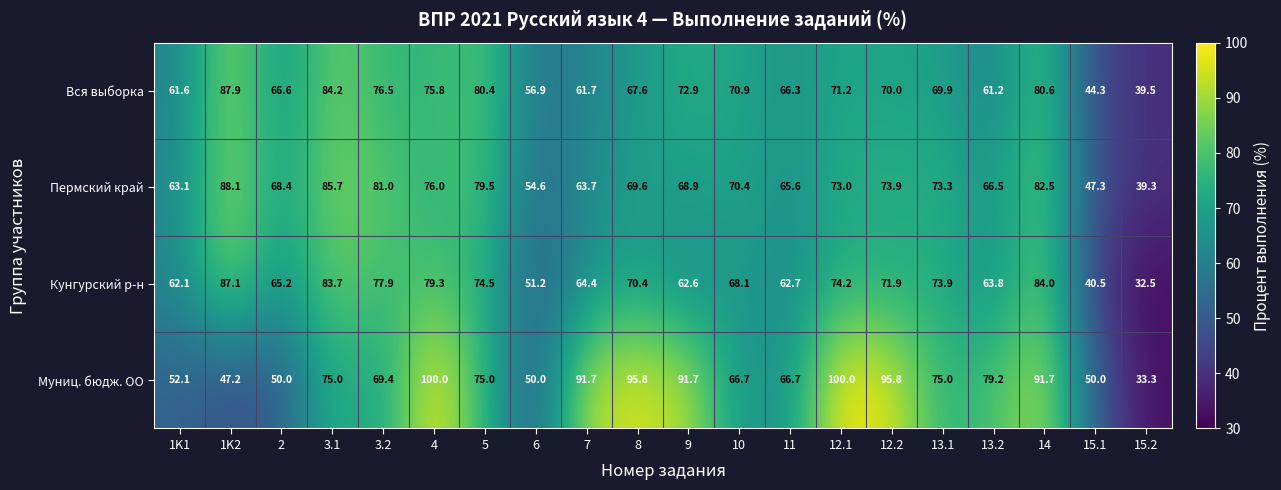

True or false: Пермский край has a value of 73.3 at 13.1.

True